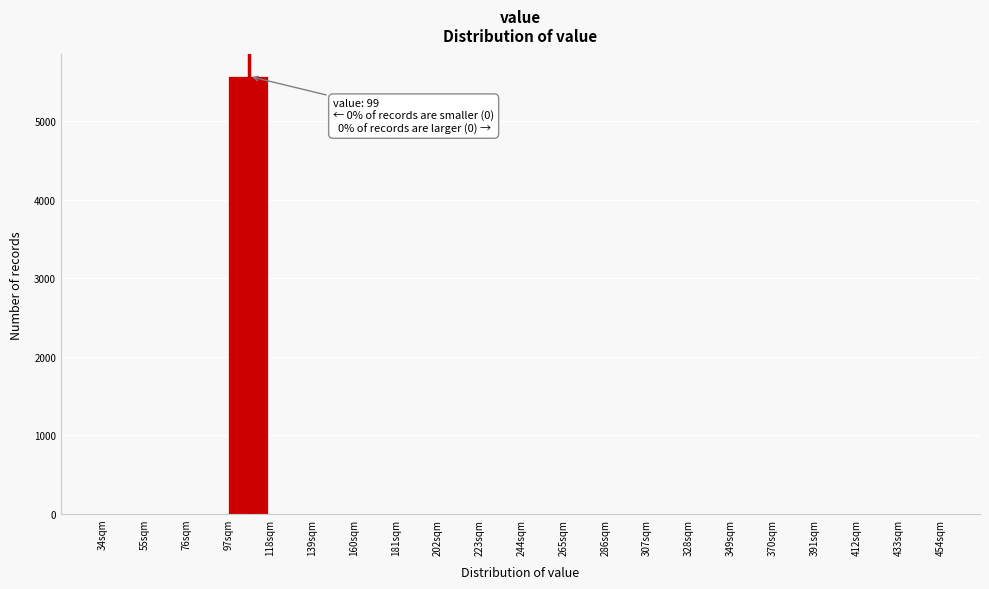

Which range on the x-axis has the tallest bar?

97 to 118